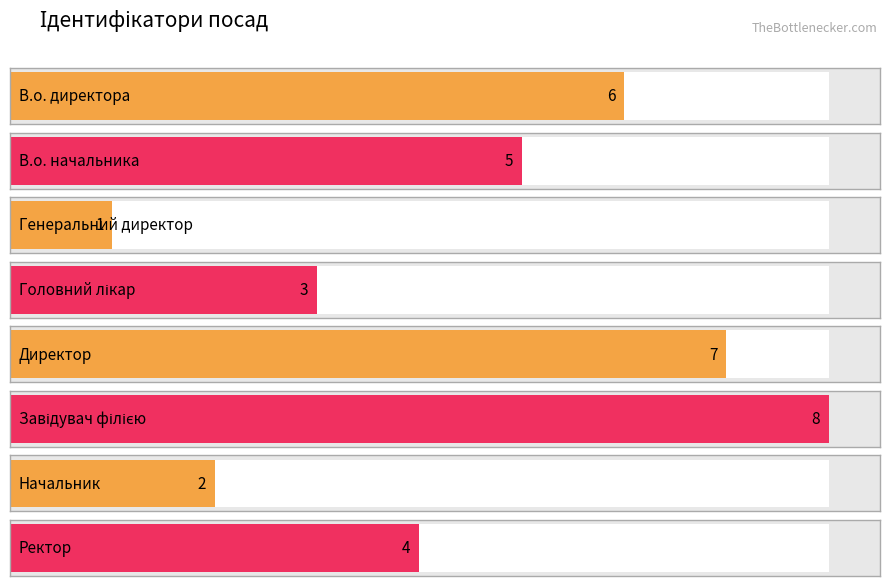

Between Завідувач філією and Начальник, which is larger?

Завідувач філією